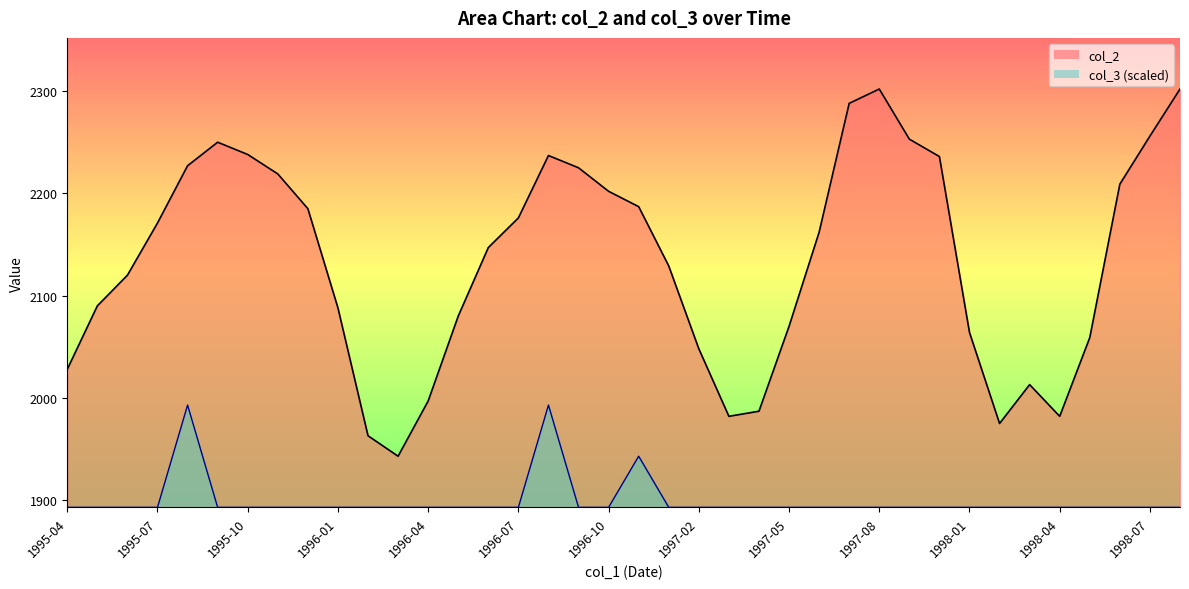

True or false: col_2 has a value of 3701 at 1998-06.

False